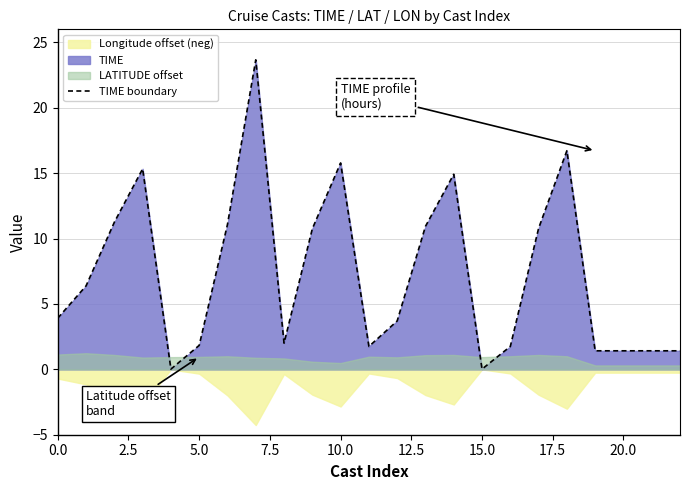

How many values are below 3?

10